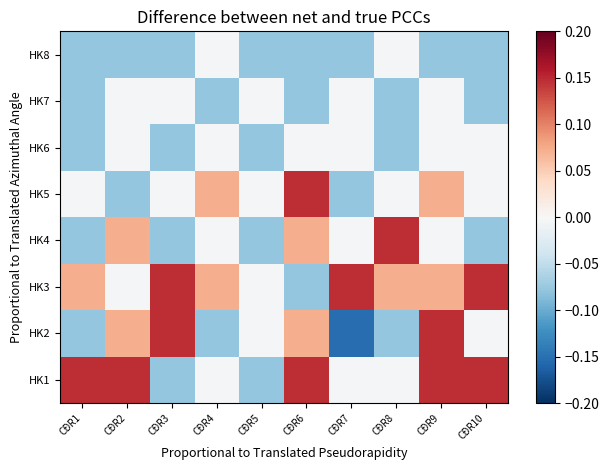

Reading left to right, transcribe all the data shown in this chart.

HK1: CĐR1=0.1	CĐR2=0.1	CĐR3=-0.1	CĐR4=-0.0	CĐR5=-0.1	CĐR6=0.1	CĐR7=-0.0	CĐR8=-0.0	CĐR9=0.1	CĐR10=0.1
HK2: CĐR1=-0.1	CĐR2=0.1	CĐR3=0.1	CĐR4=-0.1	CĐR5=-0.0	CĐR6=0.1	CĐR7=-0.2	CĐR8=-0.1	CĐR9=0.1	CĐR10=-0.0
HK3: CĐR1=0.1	CĐR2=-0.0	CĐR3=0.1	CĐR4=0.1	CĐR5=-0.0	CĐR6=-0.1	CĐR7=0.1	CĐR8=0.1	CĐR9=0.1	CĐR10=0.1
HK4: CĐR1=-0.1	CĐR2=0.1	CĐR3=-0.1	CĐR4=-0.0	CĐR5=-0.1	CĐR6=0.1	CĐR7=-0.0	CĐR8=0.1	CĐR9=-0.0	CĐR10=-0.1
HK5: CĐR1=-0.0	CĐR2=-0.1	CĐR3=-0.0	CĐR4=0.1	CĐR5=-0.0	CĐR6=0.1	CĐR7=-0.1	CĐR8=-0.0	CĐR9=0.1	CĐR10=-0.0
HK6: CĐR1=-0.1	CĐR2=-0.0	CĐR3=-0.1	CĐR4=-0.0	CĐR5=-0.1	CĐR6=-0.0	CĐR7=-0.0	CĐR8=-0.1	CĐR9=-0.0	CĐR10=-0.0
HK7: CĐR1=-0.1	CĐR2=-0.0	CĐR3=-0.0	CĐR4=-0.1	CĐR5=-0.0	CĐR6=-0.1	CĐR7=-0.0	CĐR8=-0.1	CĐR9=-0.0	CĐR10=-0.1
HK8: CĐR1=-0.1	CĐR2=-0.1	CĐR3=-0.1	CĐR4=-0.0	CĐR5=-0.1	CĐR6=-0.1	CĐR7=-0.1	CĐR8=-0.0	CĐR9=-0.1	CĐR10=-0.1